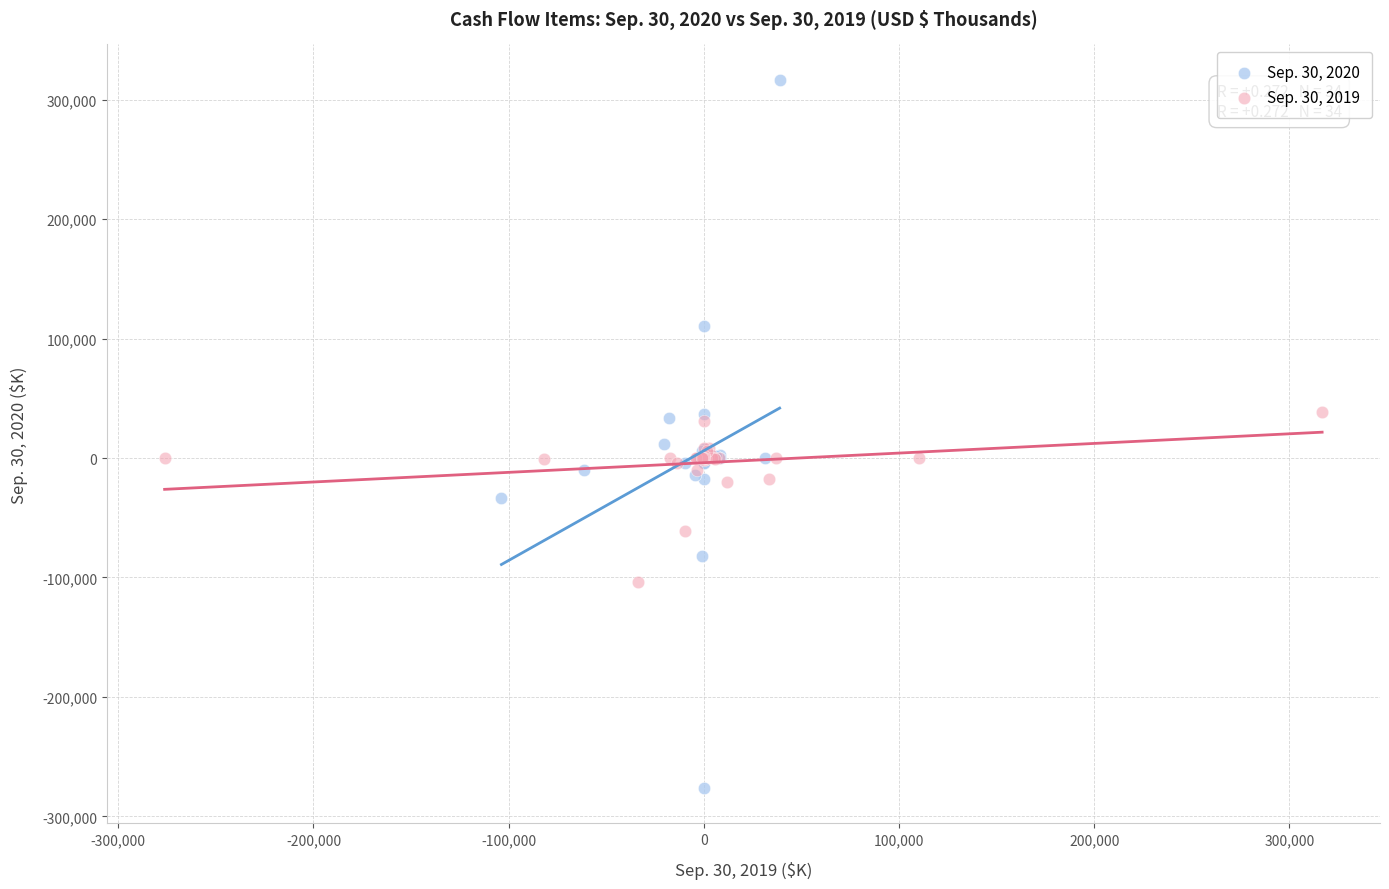

Which series reaches the minimum Y coordinate?

Sep. 30, 2020